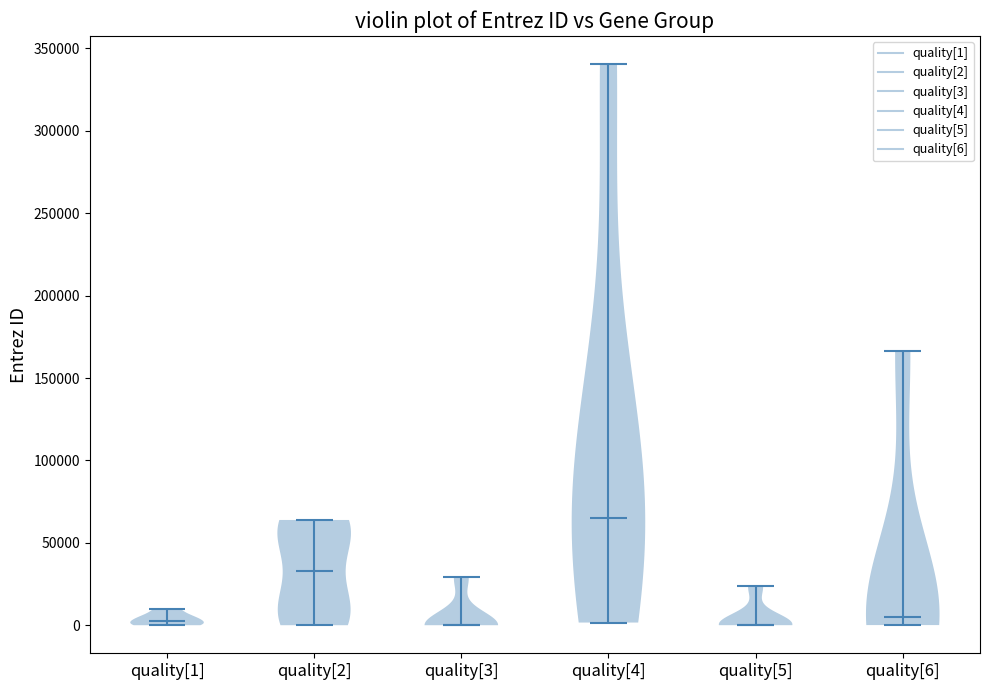

Reading left to right, read every violin against the y-axis: where its median line is, and the lowest and highest points it reaches. The values are not printed on the chart, so give them approximately, as read against the axis.

quality[1]: median line 5000, lowest point 0, highest point 10000
quality[2]: median line 35000, lowest point 0, highest point 65000
quality[3]: median line 0, lowest point 0, highest point 30000
quality[4]: median line 65000, lowest point 0, highest point 340000
quality[5]: median line 0, lowest point 0, highest point 25000
quality[6]: median line 5000, lowest point 0, highest point 165000